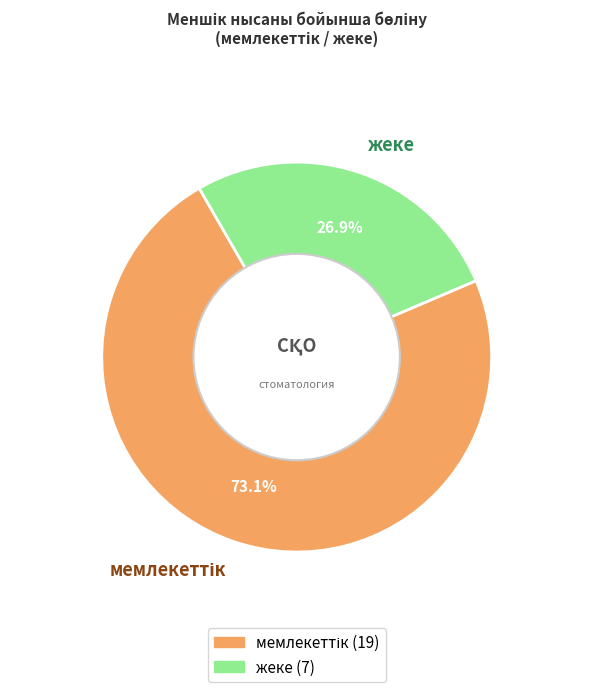

Is there any slice that represents more than half of the pie?

Yes